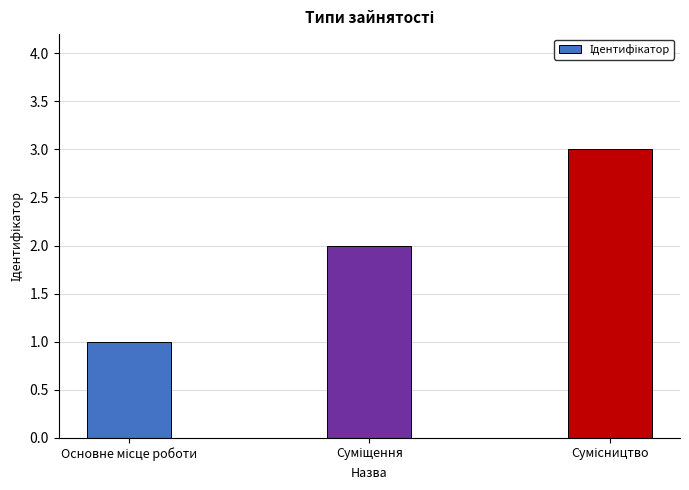

What is the maximum value shown in the chart?

3